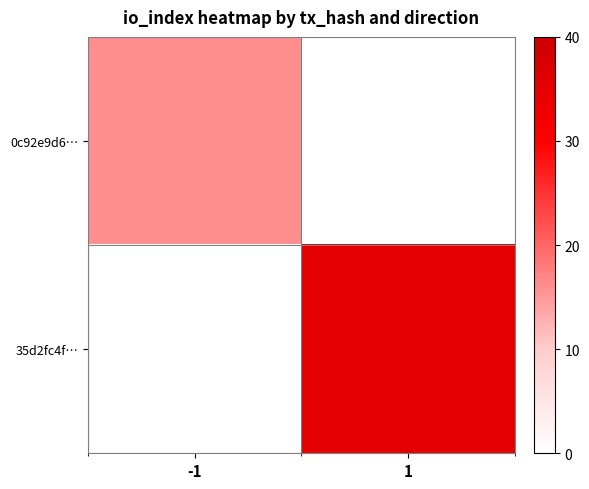

At which category is the sum across all series the highest?

1